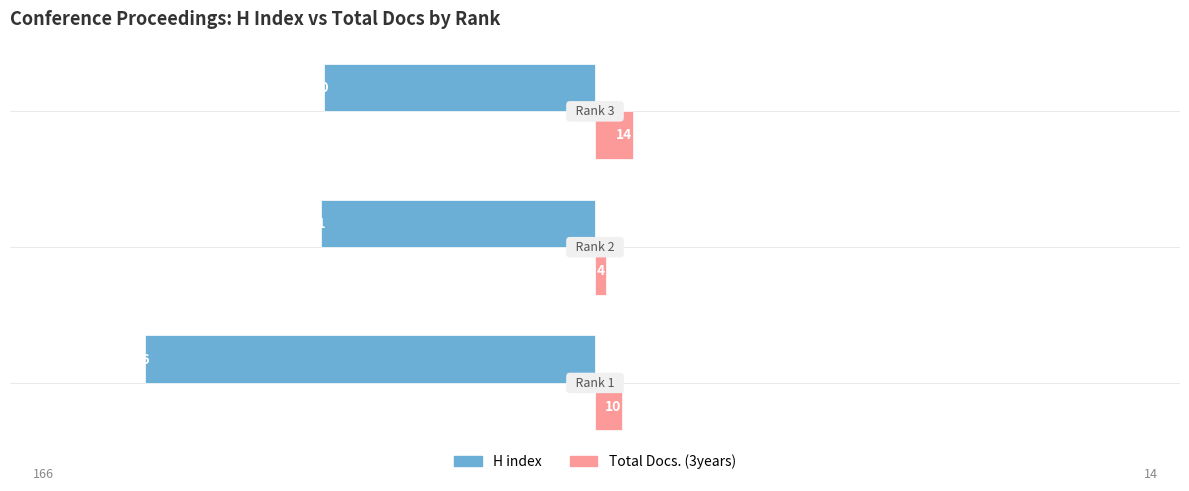

List the series in order of their peak value, highest first.

Total Docs. (3years), H index